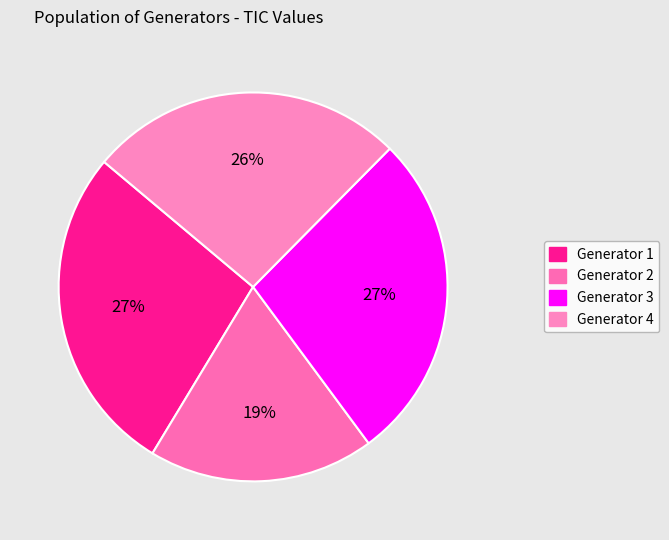

Is Generator 4 the majority of the pie?

No